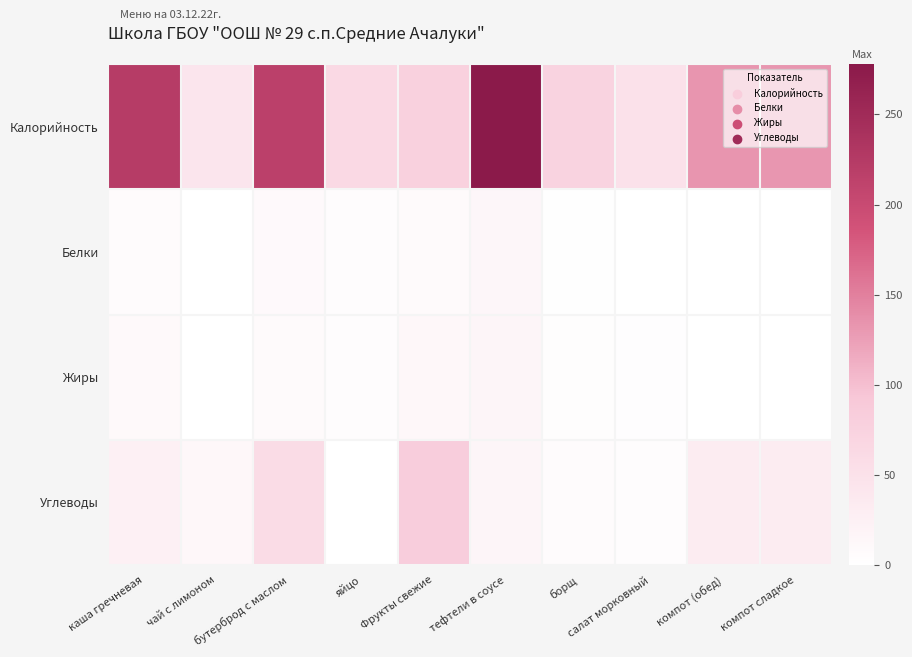

What is the total value across all series at салат морковный?

58.0